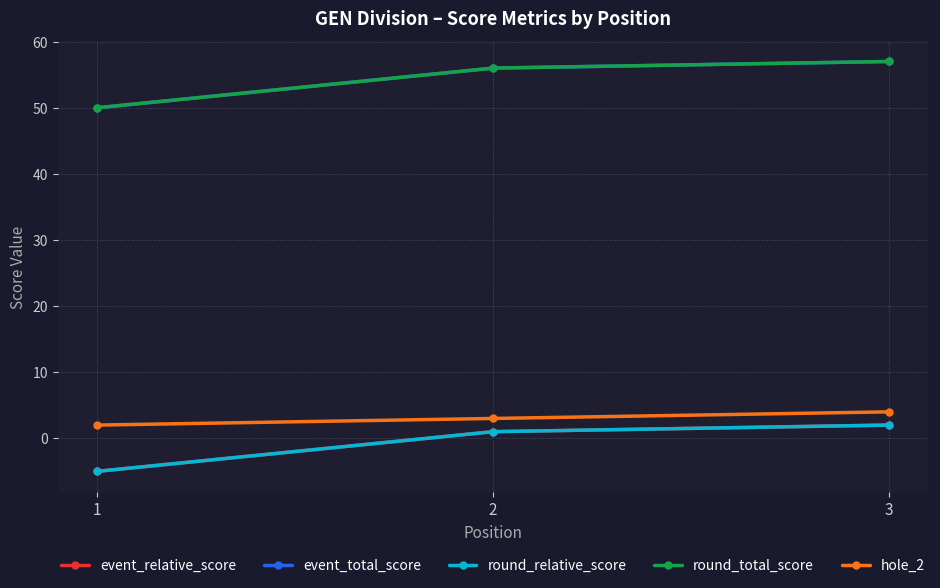

Reading left to right, transcribe all the data shown in this chart.

event_relative_score: -5	1	2
event_total_score: 50	56	57
round_relative_score: -5	1	2
round_total_score: 50	56	57
hole_2: 2	3	4